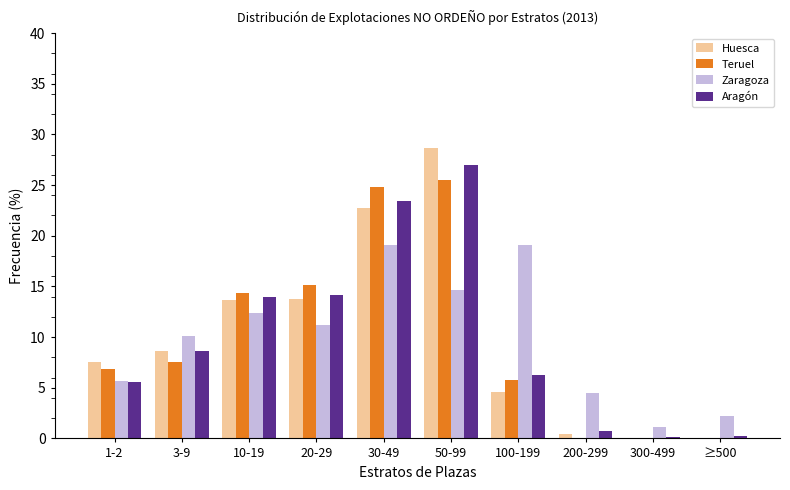

Between 50-99 and 200-299, which series saw the biggest shift?

Huesca